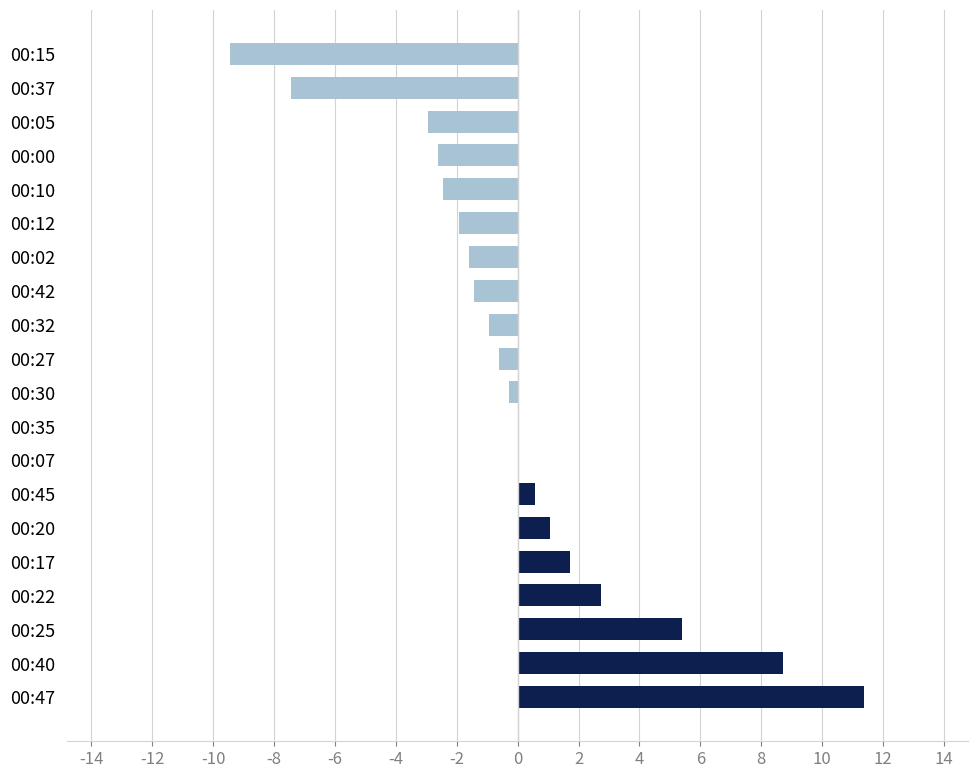

The value at 00:27 is -0.6. True or false?

True